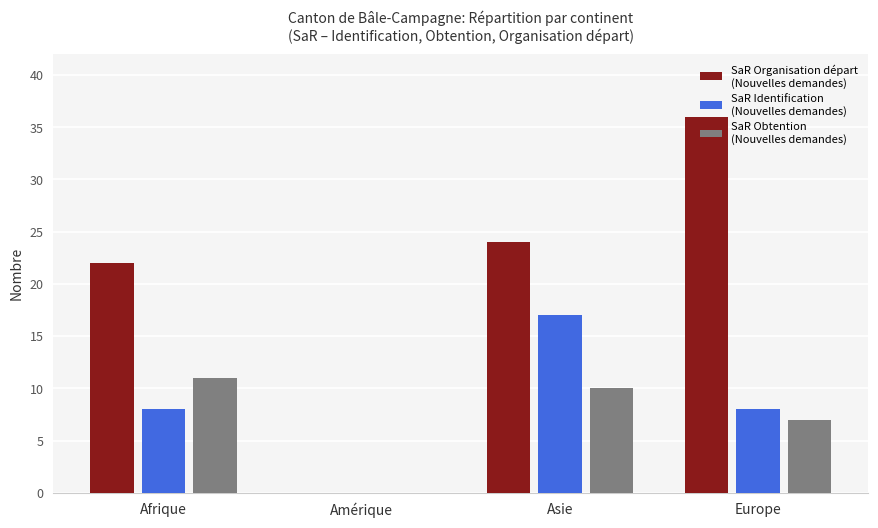

What is the total value across all series at Afrique?

41